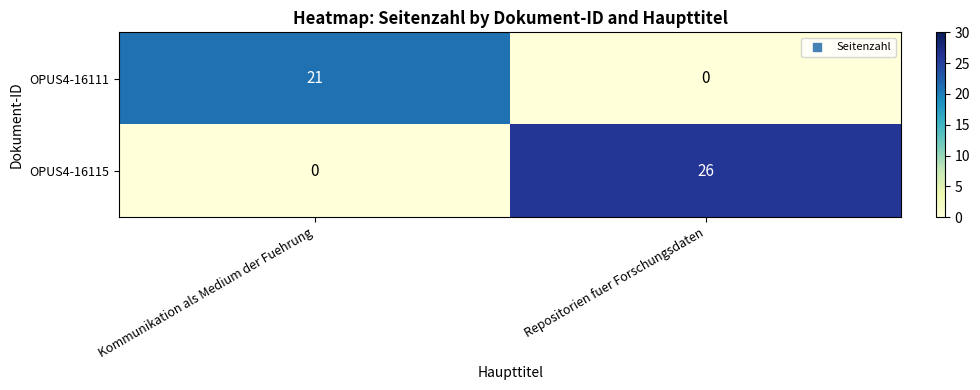

Reading left to right, what are all the values shown in this chart?

OPUS4-16111: Kommunikation als Medium der Fuehrung=21	Repositorien fuer Forschungsdaten=0
OPUS4-16115: Kommunikation als Medium der Fuehrung=0	Repositorien fuer Forschungsdaten=26